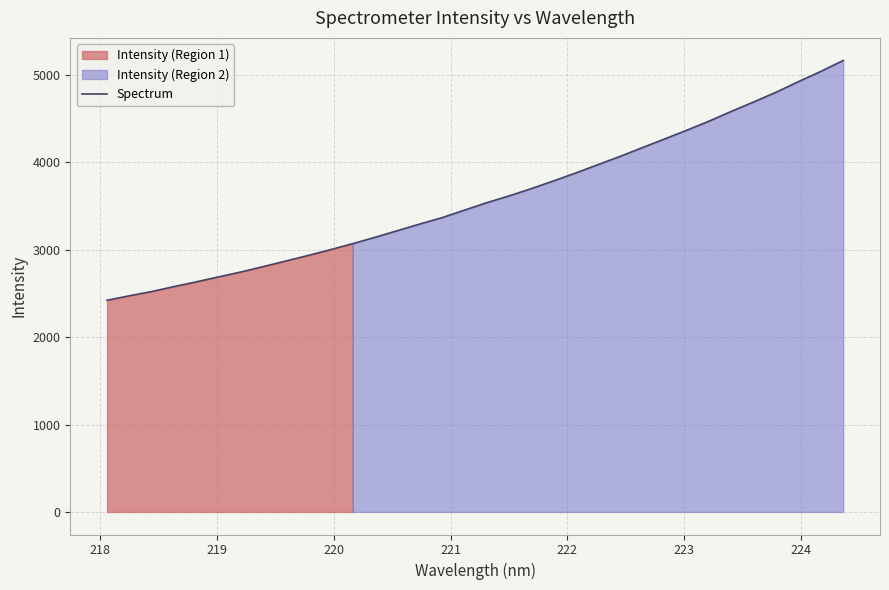

What is the value of the 28th point from the left?

4475.5